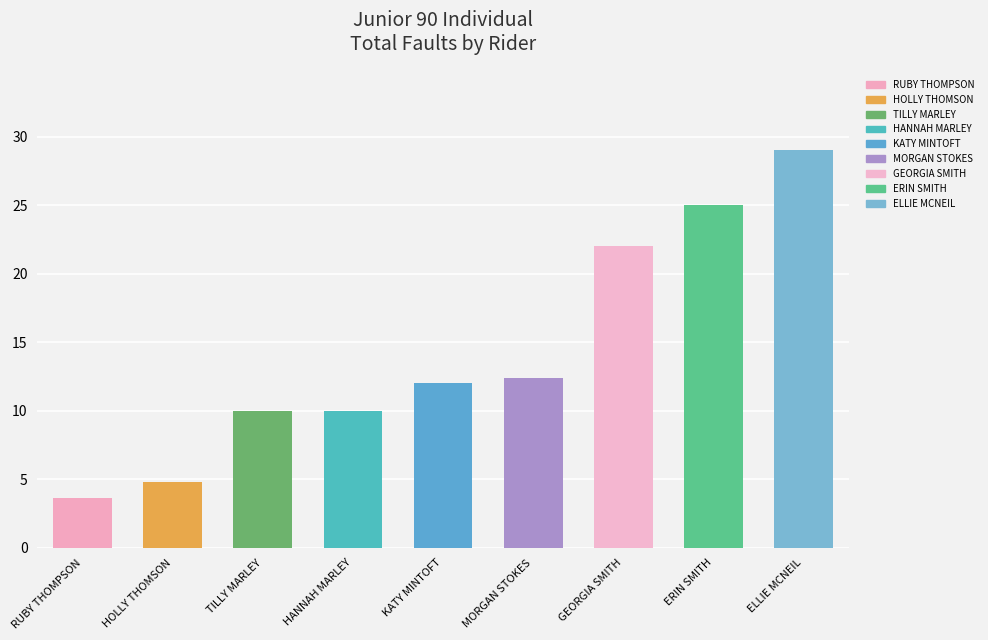

What is the change in value from RUBY THOMPSON to ERIN SMITH?

+21.4